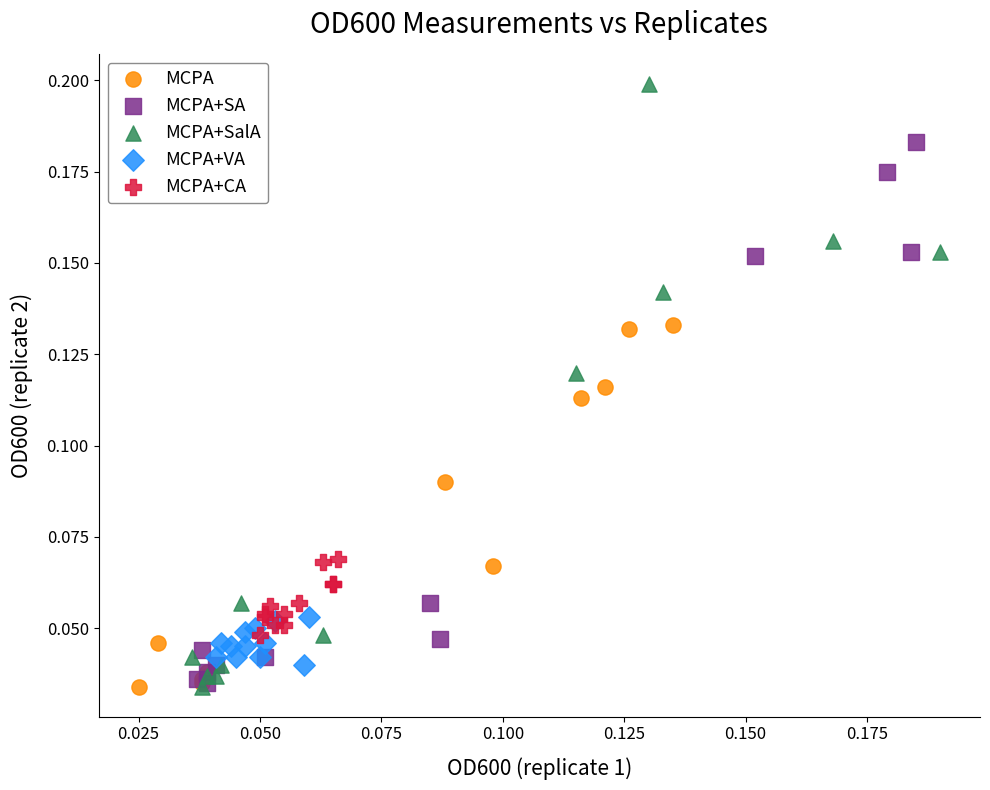

Which series contains the highest Y value?

MCPA+SalA